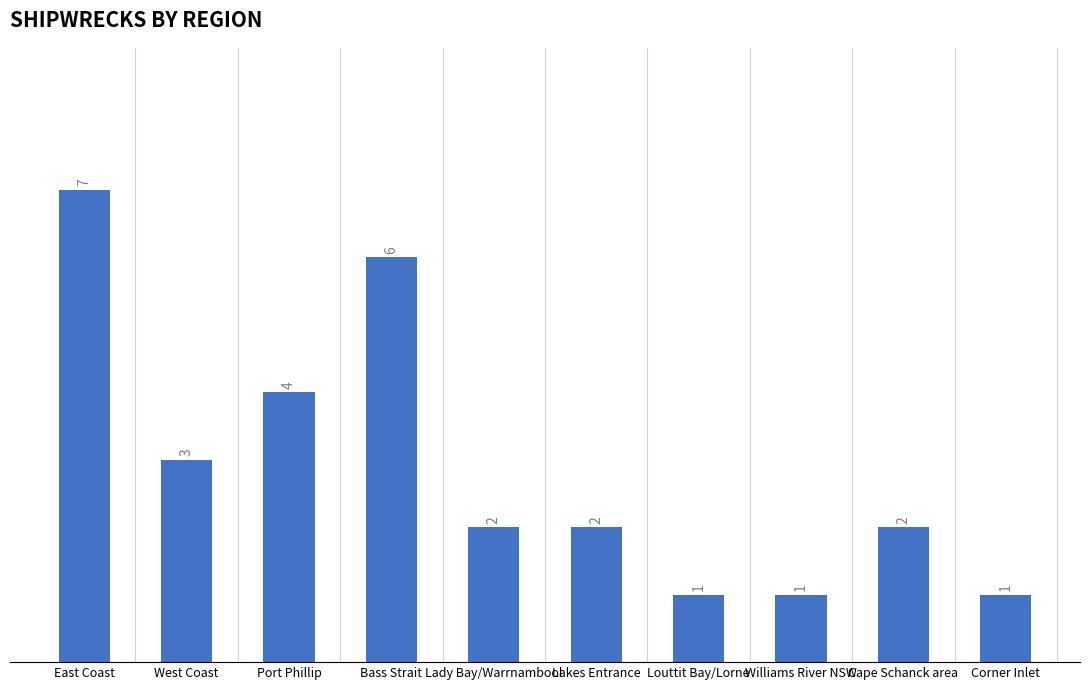

Reading left to right, list all the values displayed in this chart.

7	3	4	6	2	2	1	1	2	1